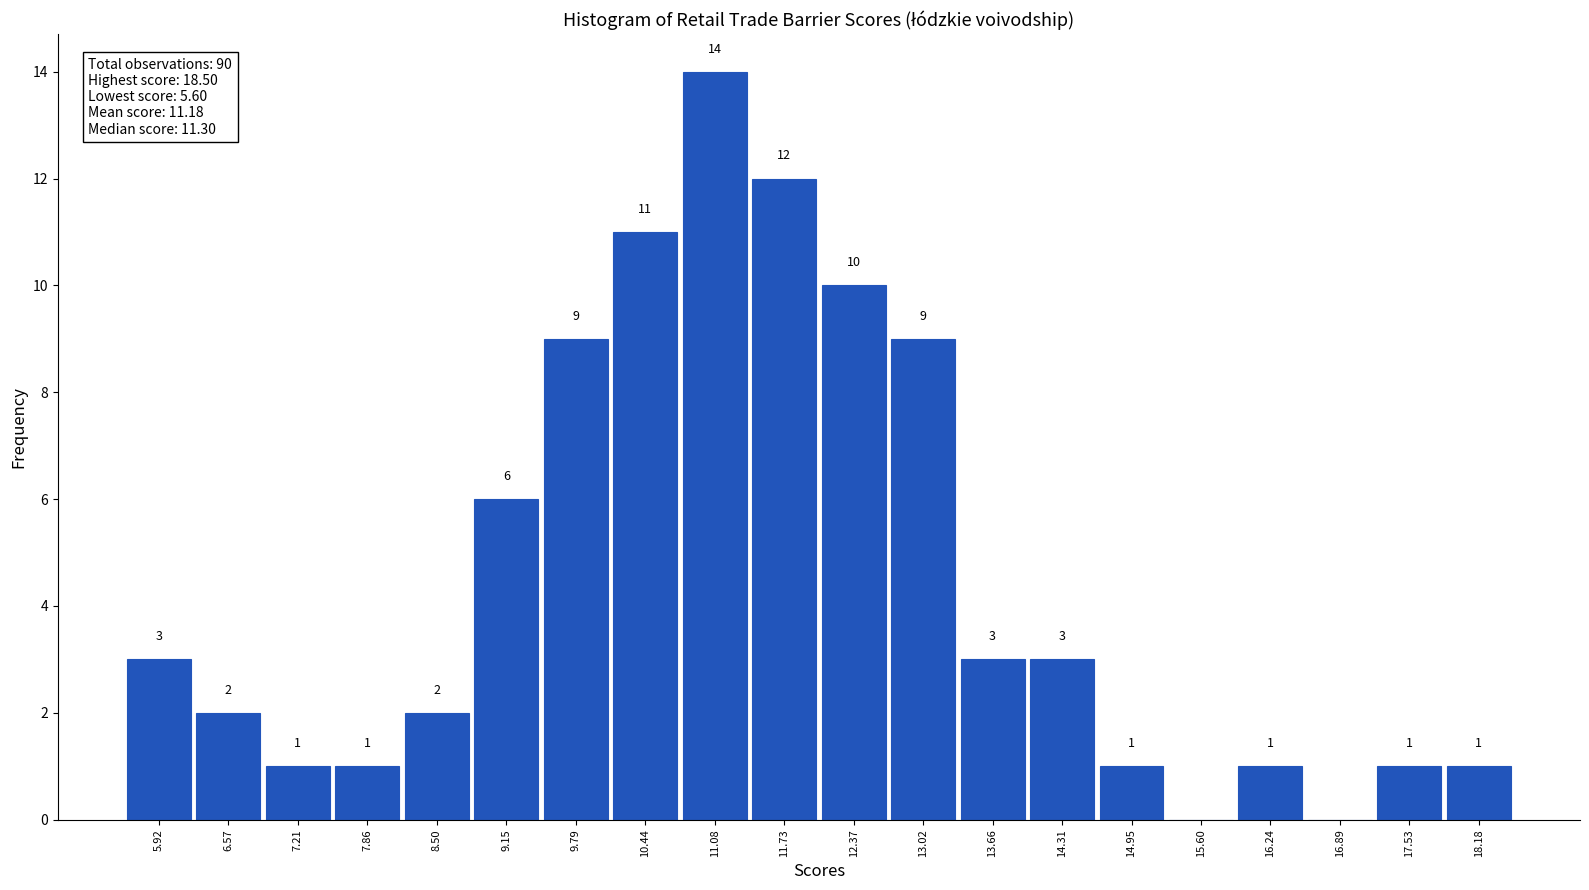

Over which range of the x-axis is the bar tallest?

10.8 to 11.4